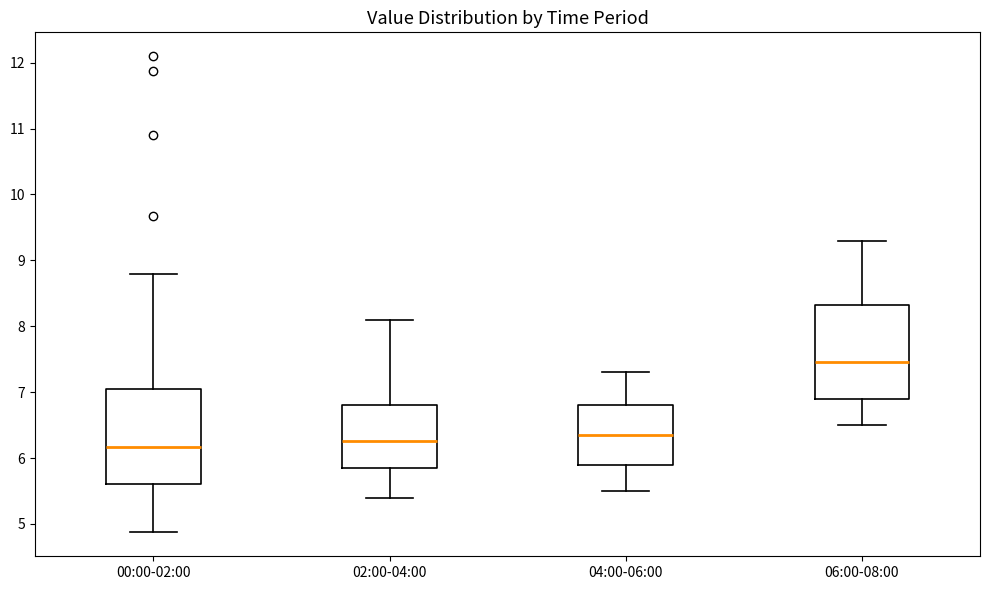

Reading left to right, transcribe this box plot: for each box, give where its median line is, the range the box spans, and where its two whiskers end, as read against the y-axis. The values are not printed on the chart, so give them approximately, as read against the axis.

00:00-02:00: median 6.2, box 5.6 to 7.1, whiskers 4.9 to 8.8
02:00-04:00: median 6.3, box 5.9 to 6.8, whiskers 5.4 to 8.1
04:00-06:00: median 6.4, box 5.9 to 6.8, whiskers 5.5 to 7.3
06:00-08:00: median 7.5, box 6.9 to 8.3, whiskers 6.5 to 9.3